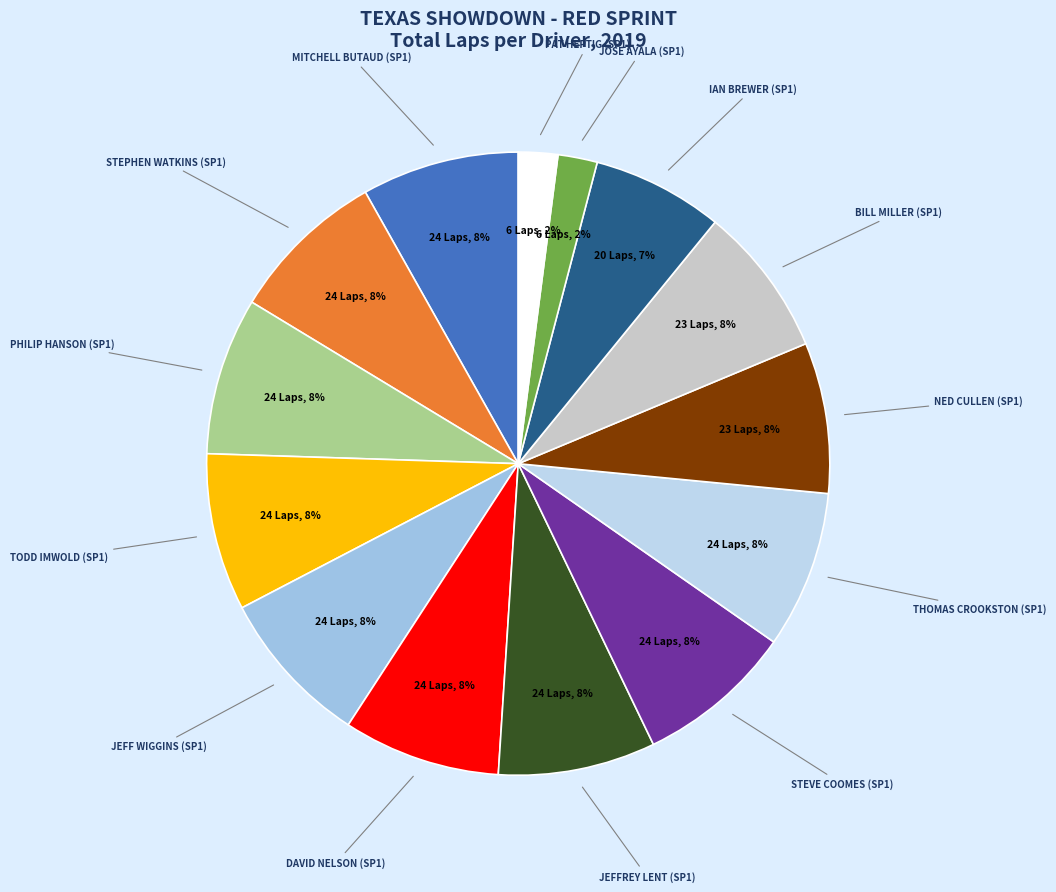

Between DAVID NELSON (SP1) and PAT HEPTIG (SP1), which is larger?

DAVID NELSON (SP1)